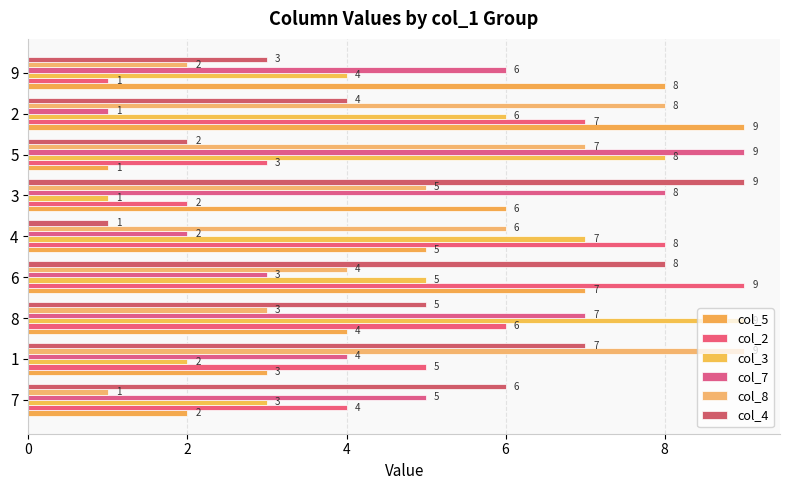

At which category is the sum across all series the highest?

6